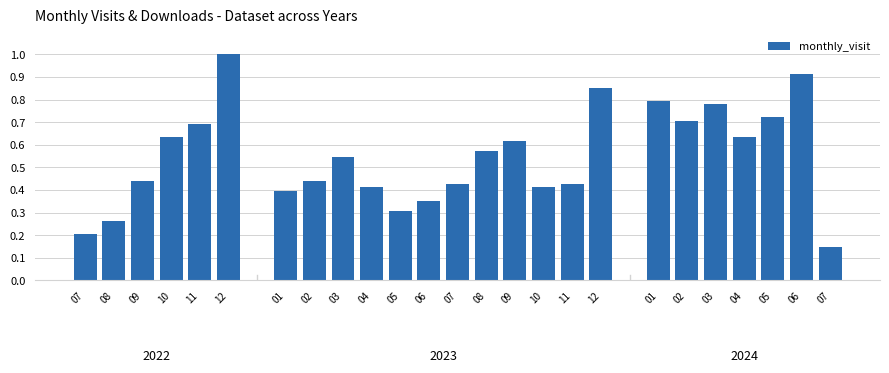

What is the change in value from 05 to 01?

+0.5